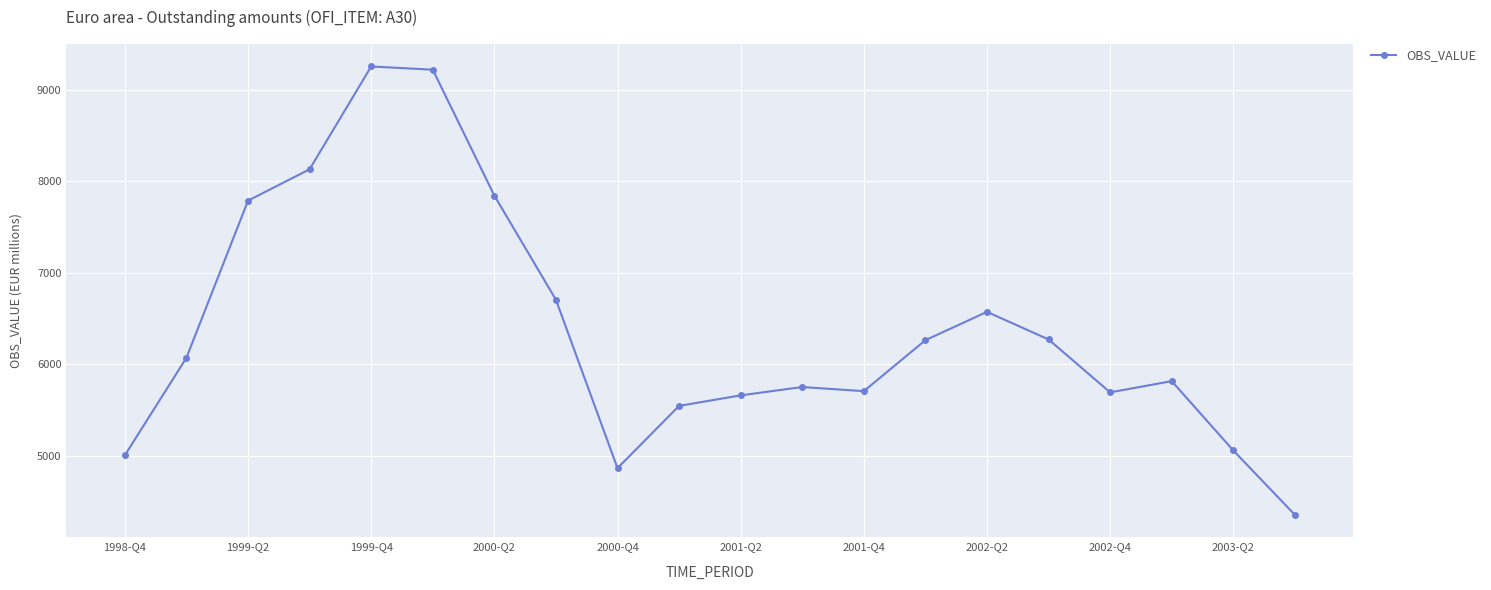

What is the average value?

6379.5